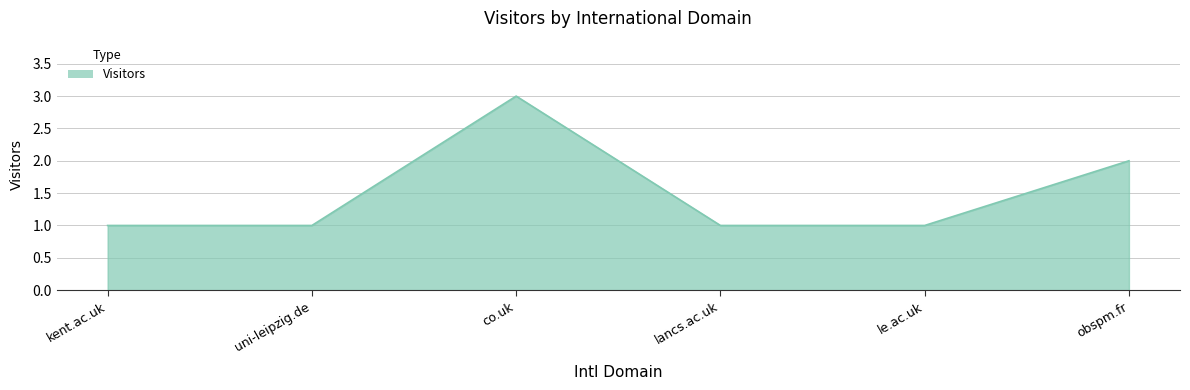

How many lines are shown in the chart?

1